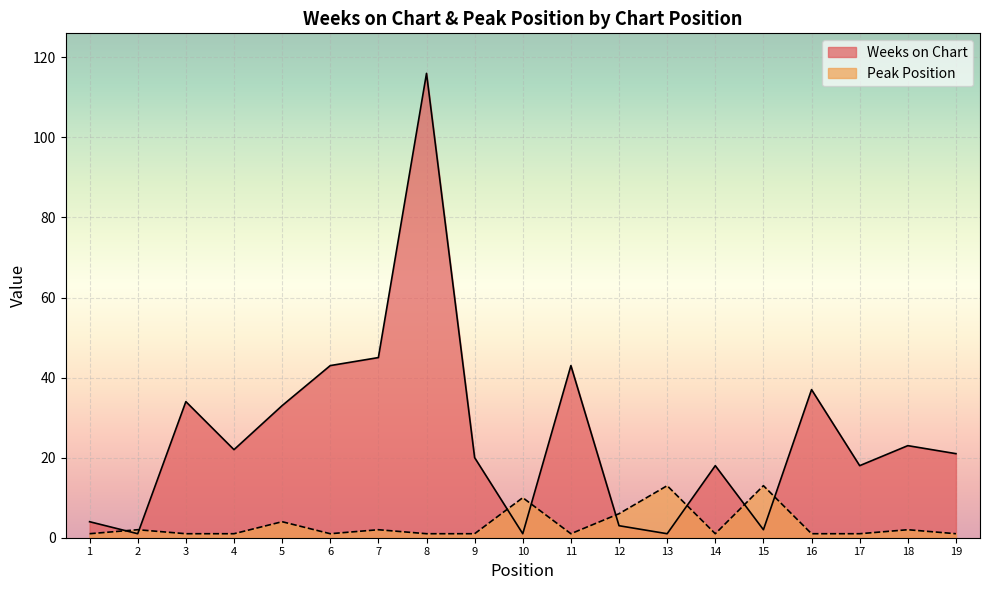

The value of Weeks on Chart at 12 is 3. True or false?

True